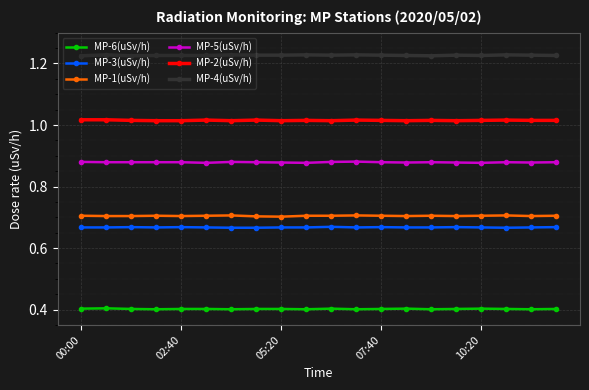

At how many categories does at least one series exceed 0?

20